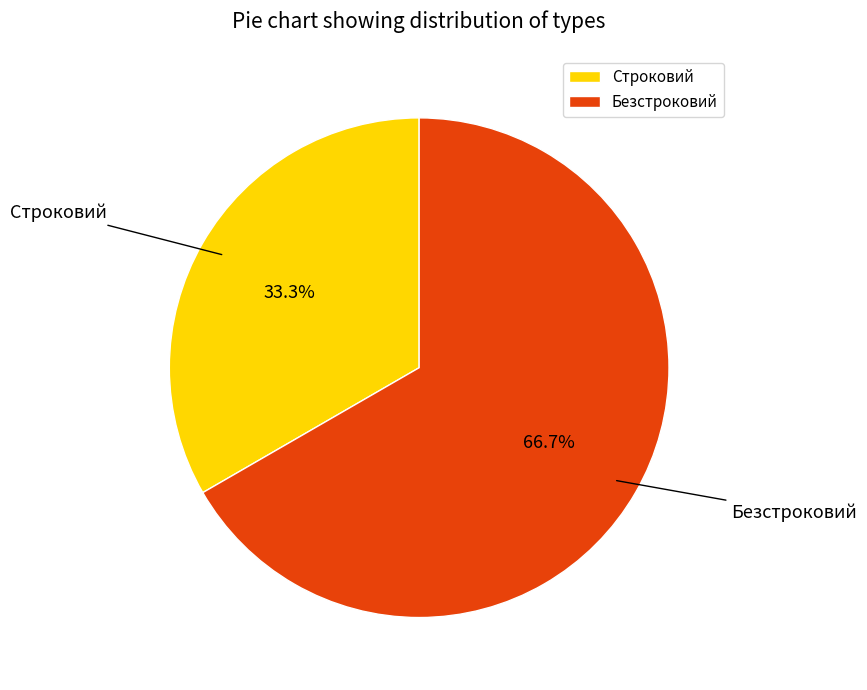

True or false: Безстроковий accounts for 67% of the total.

True